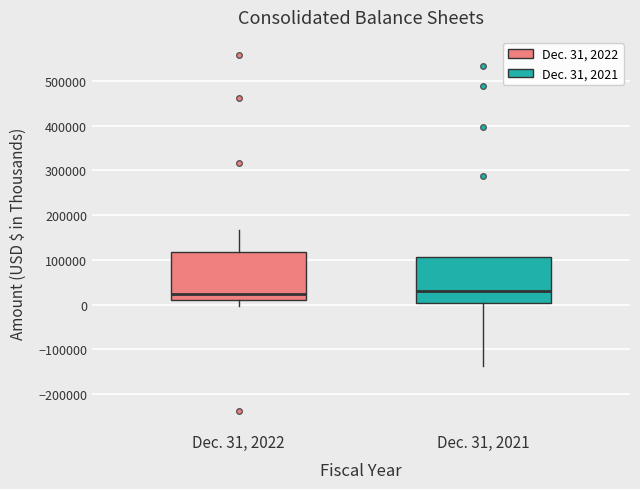

Where does the upper whisker of the box for Dec. 31, 2022 end on the y-axis? The values are not printed on the chart, so give them approximately, as read against the axis.

170000